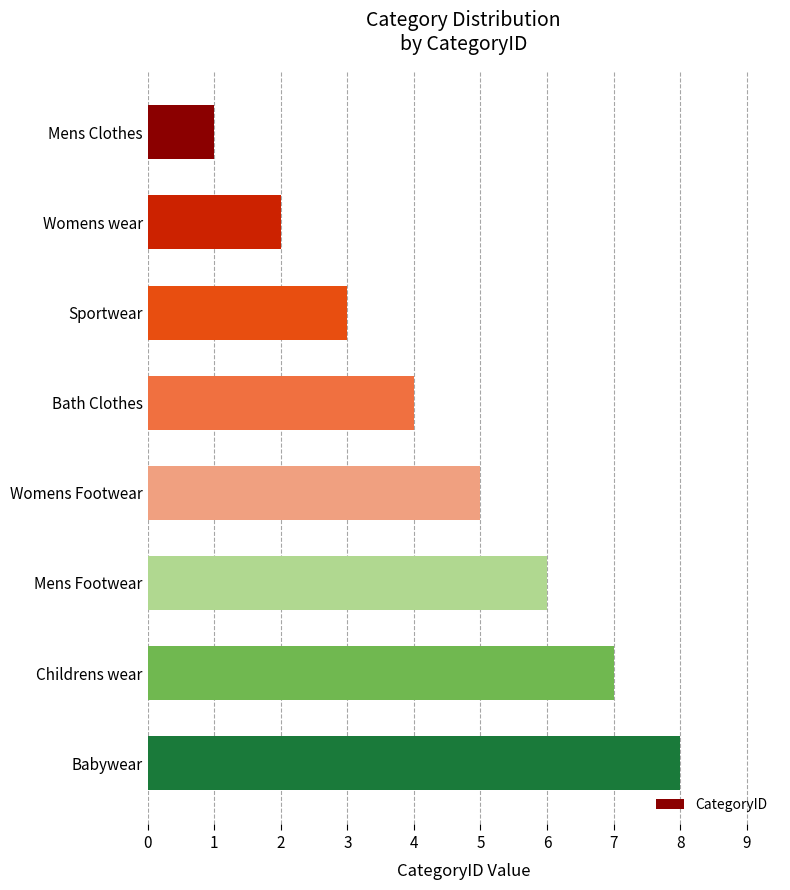

Does the chart contain any negative values?

No